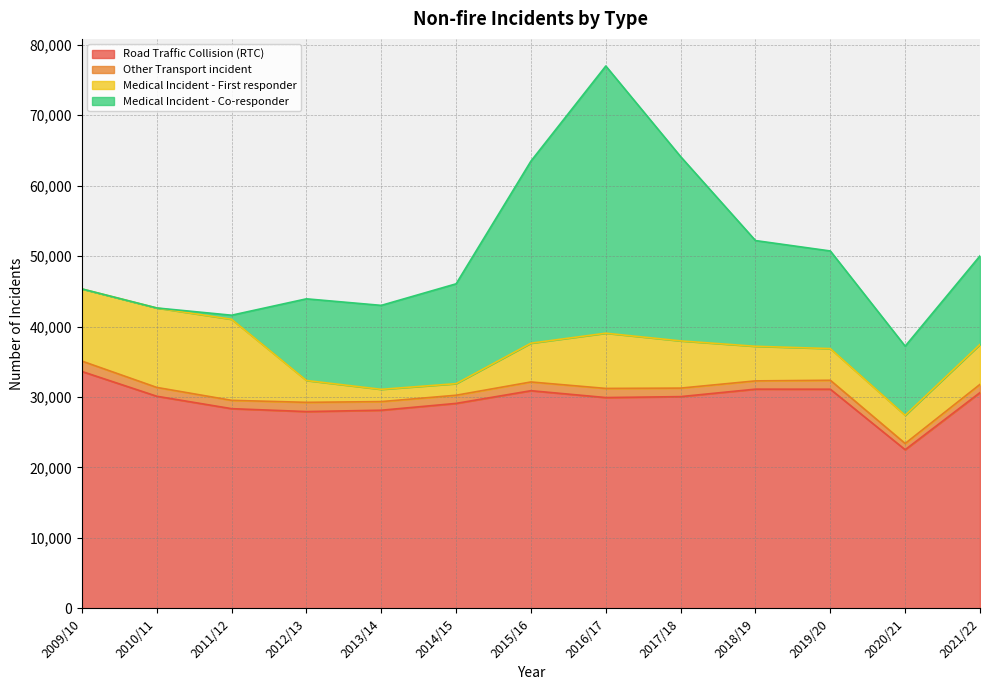

Reading right to left, list all the values displayed in this chart.

Road Traffic Collision (RTC): 30624	22521	31104	31112	30051	29919	30892	29091	28121	27930	28343	30105	33621
Other Transport incident: 1164	882	1269	1173	1209	1295	1239	1157	1225	1310	1181	1253	1475
Medical Incident - First responder: 5674	3996	4493	4910	6700	7838	5506	1645	1740	3100	11504	11276	10241
Medical Incident - Co-responder: 12566	9813	13855	15003	26151	37918	25841	14168	11915	11589	576	0	0